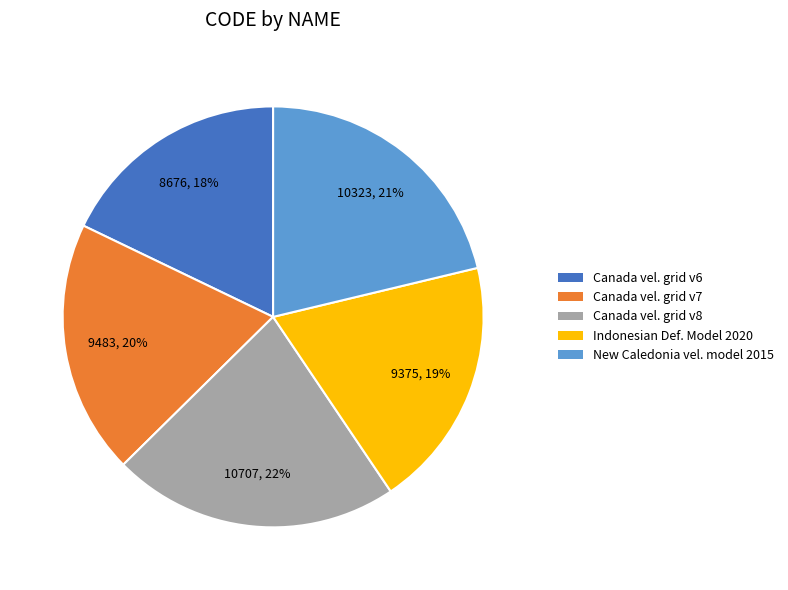

Is it true that Canada vel. grid v6 is 18% of the pie?

True